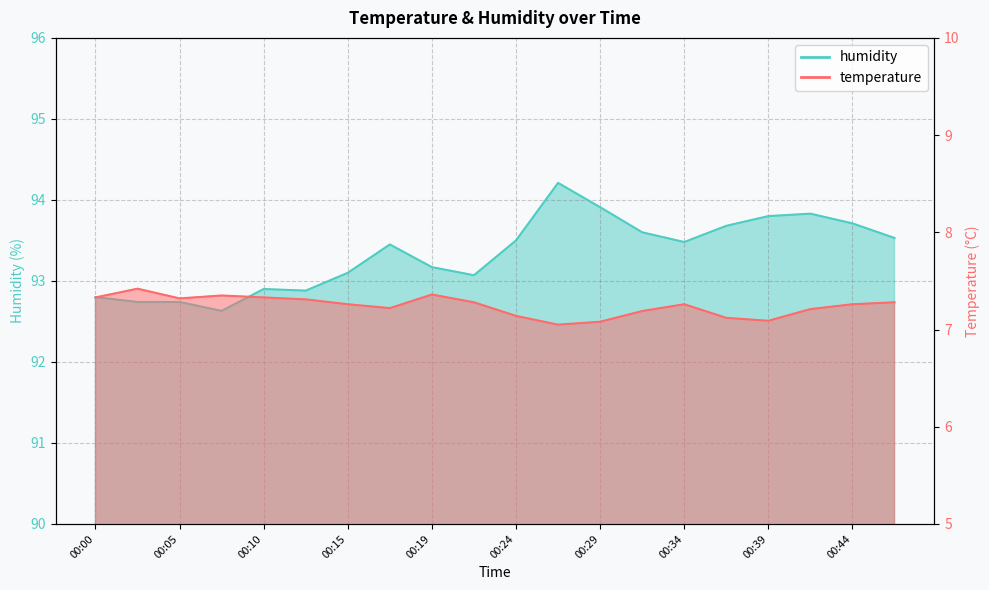

At which category does the chart reach its peak across all series?

00:27